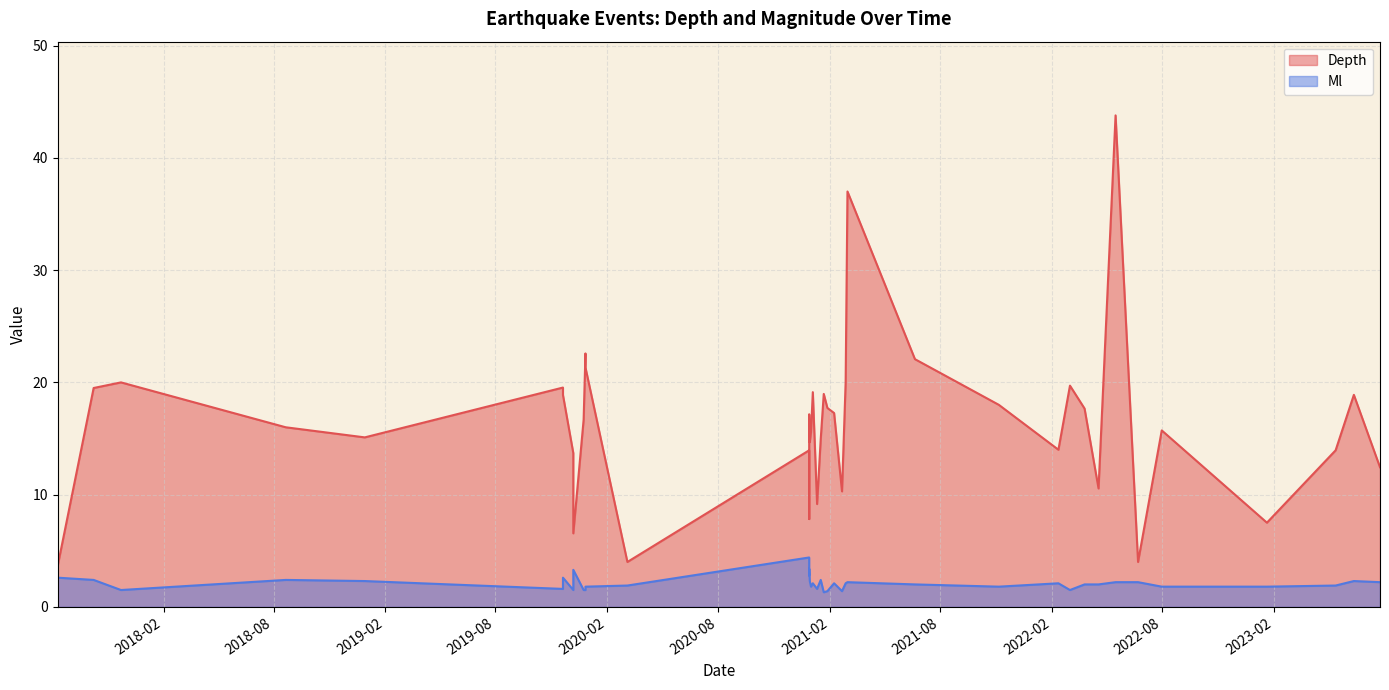

At which category does the chart reach its peak across all series?

2022-05-17